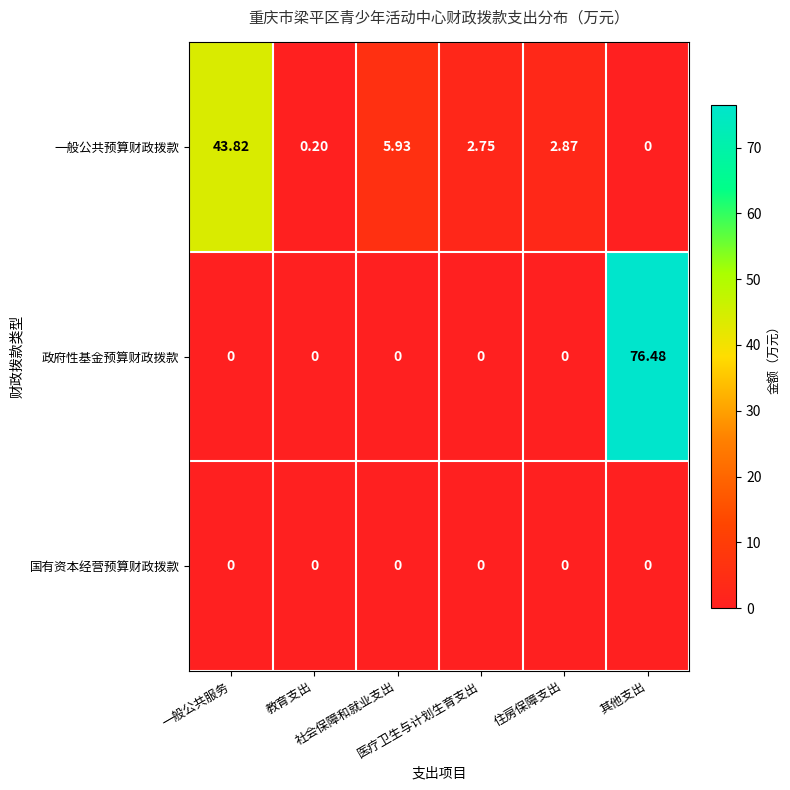

Rank the series by their average value, from lowest to highest.

国有资本经营预算财政拨款, 一般公共预算财政拨款, 政府性基金预算财政拨款